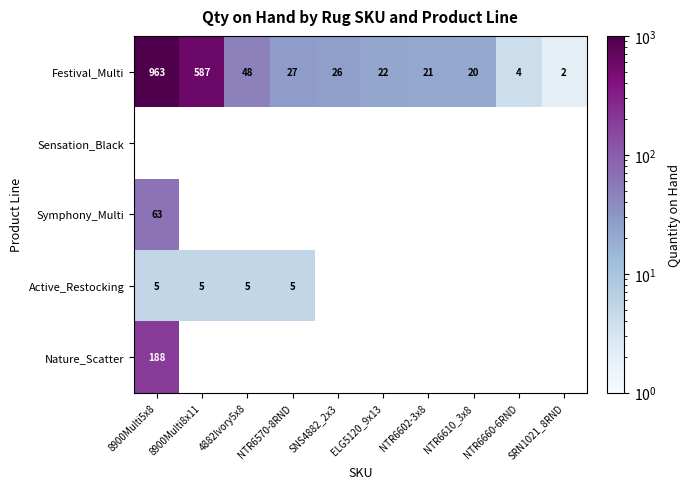

Between NTR6610_3x8 and NTR6602-3x8, which is larger?

NTR6602-3x8